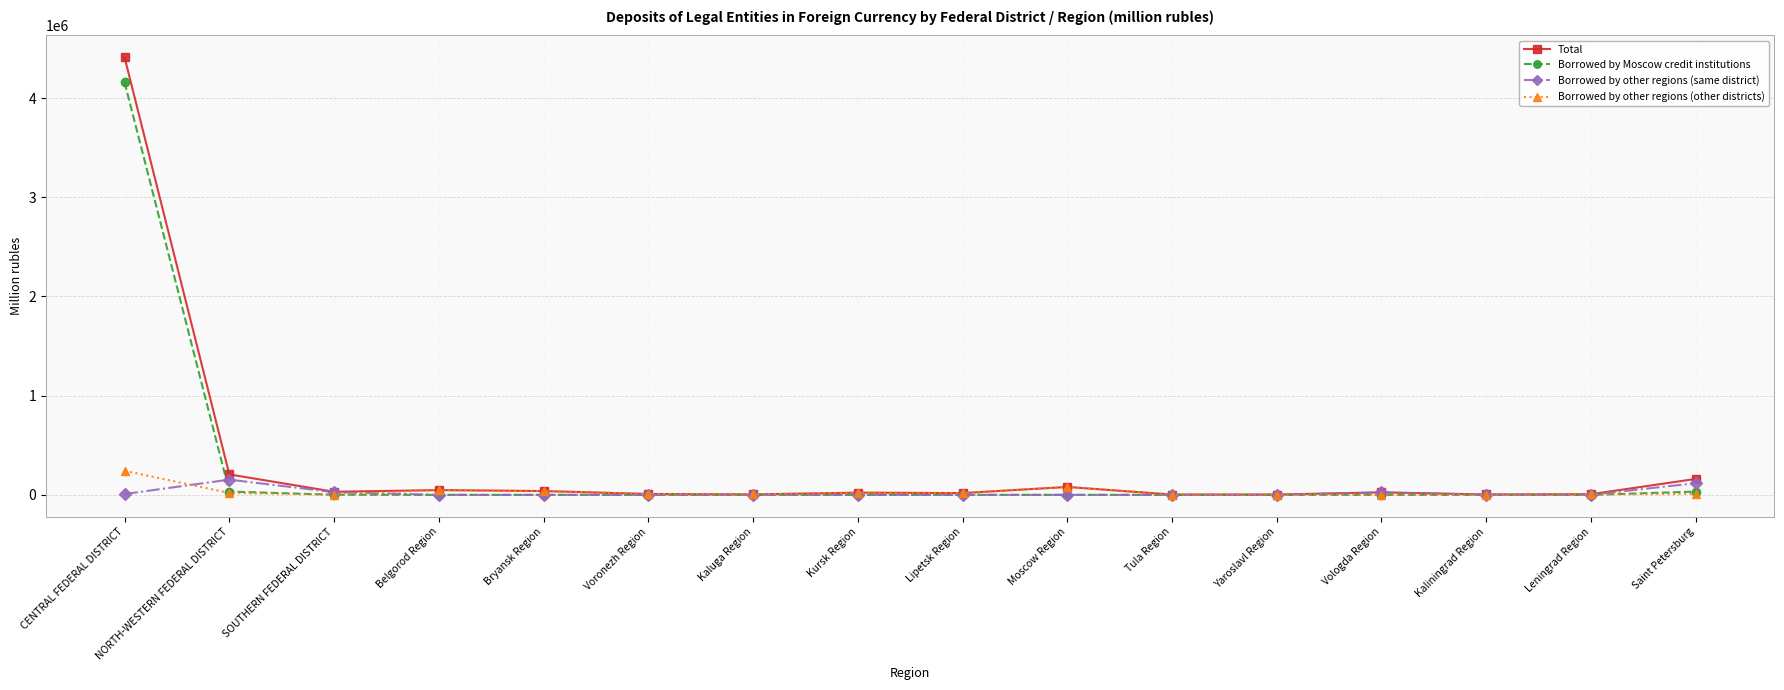

Which category has the highest value across all series?

CENTRAL FEDERAL DISTRICT